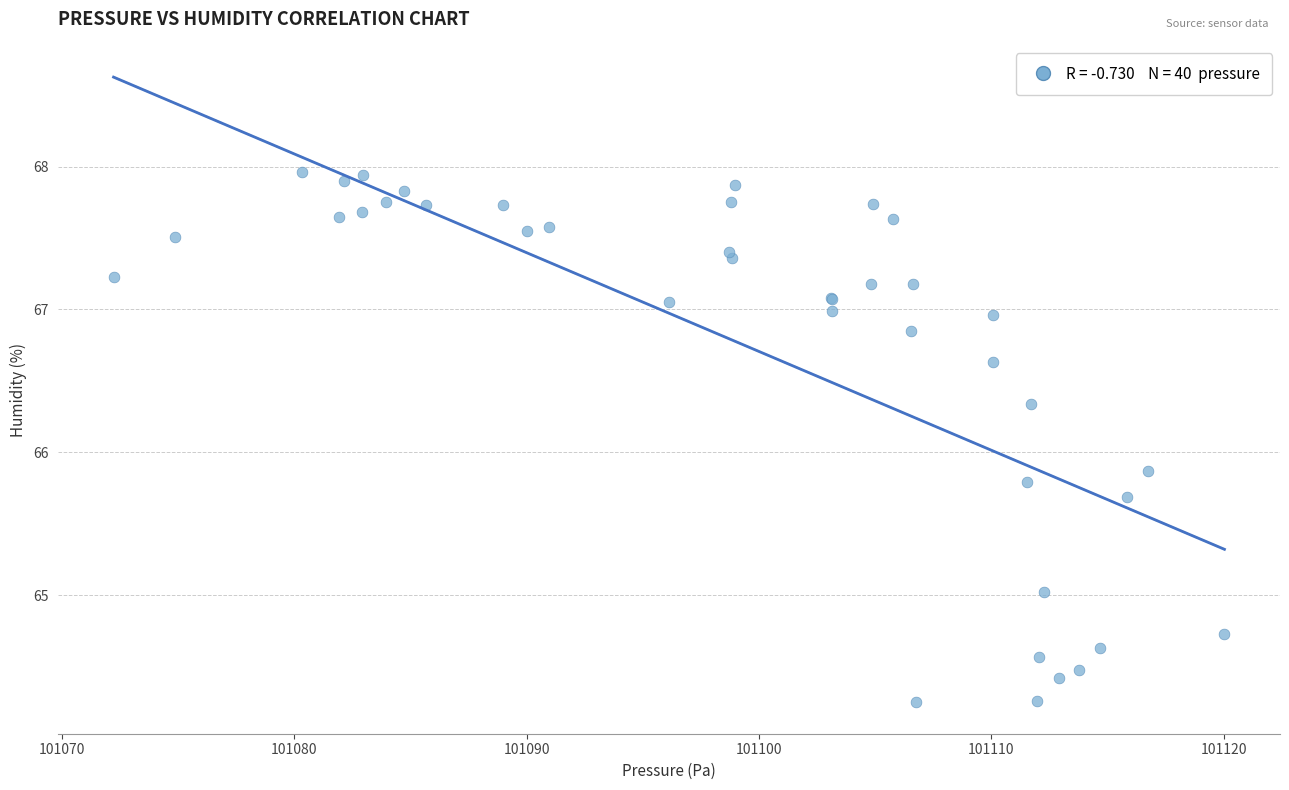

What Y value in the scatter plot is closest to 66?

65.9